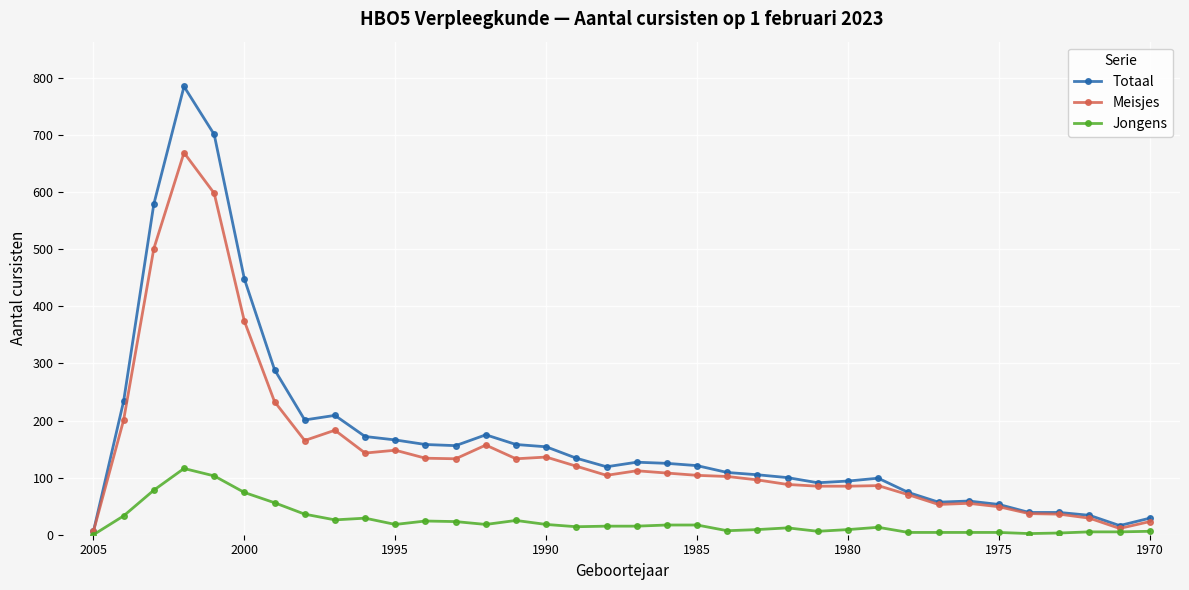

List the series in order of their overall mean, lowest first.

Jongens, Meisjes, Totaal